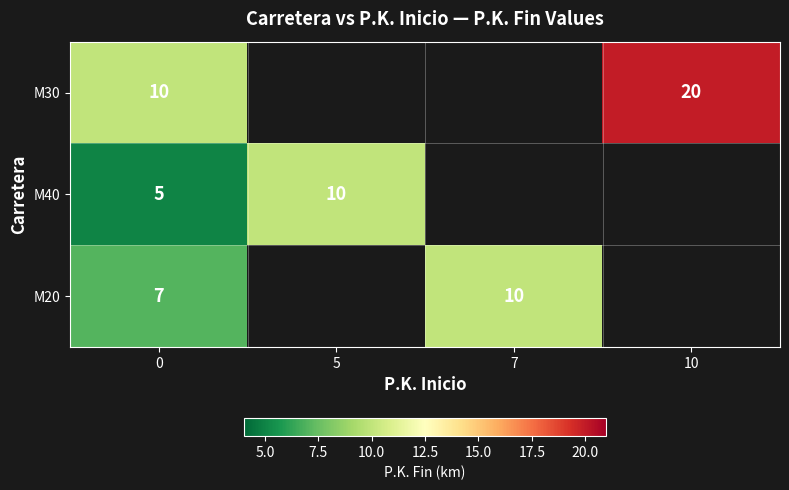

The value of M20 at 7 is 6. True or false?

False